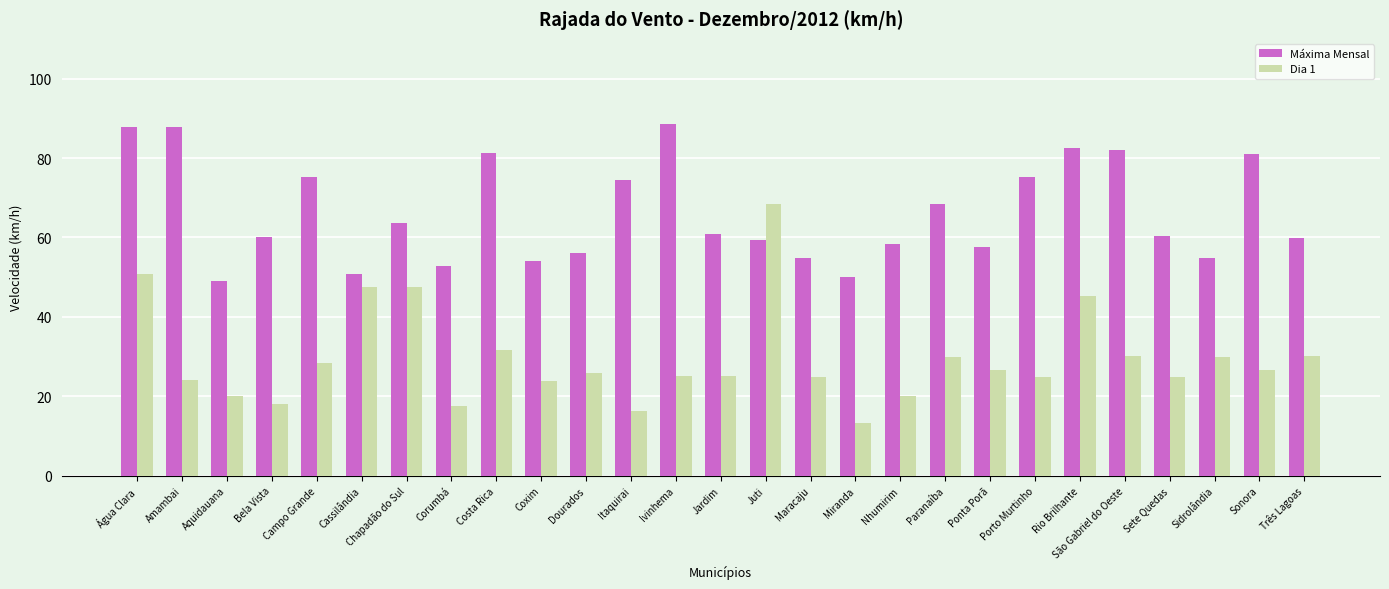

Rank the series at Chapadão do Sul from highest to lowest value.

Máxima Mensal, Dia 1